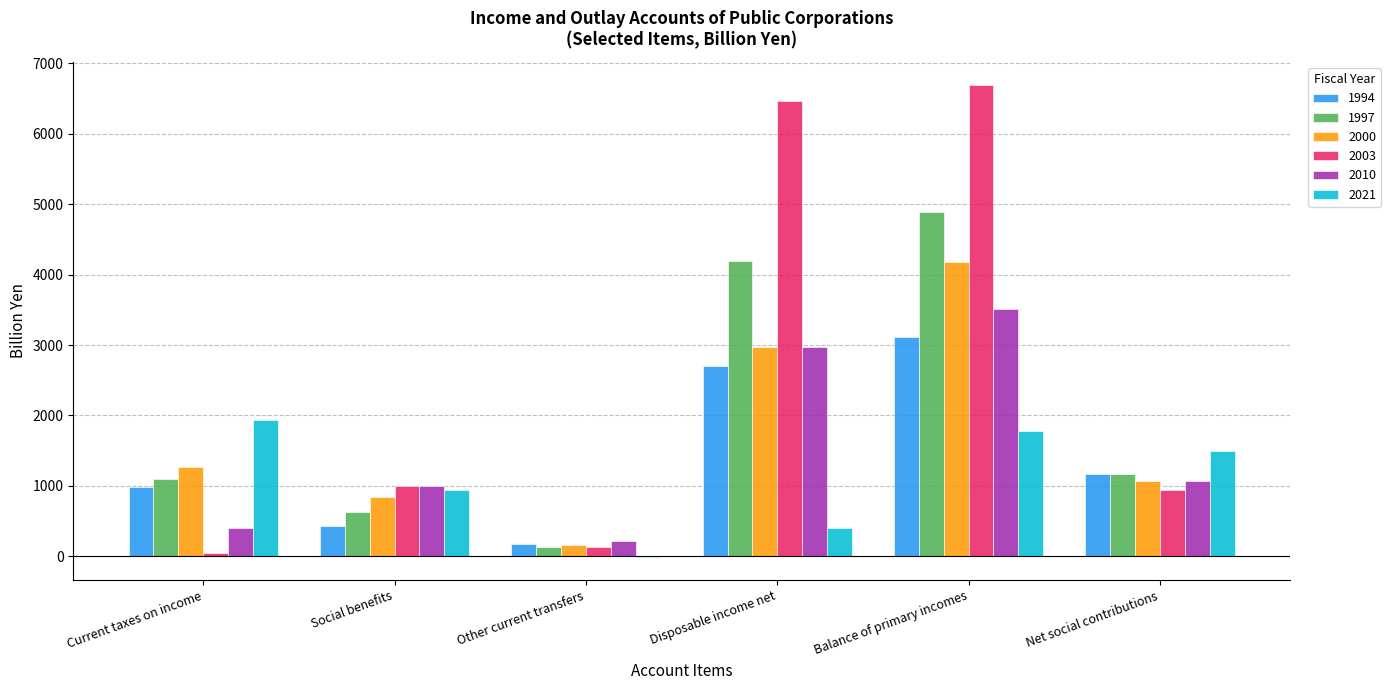

Reading right to left, transcribe all the data shown in this chart.

1994: 1173.3	3117.9	2698.3	176.7	428.8	987.3
1997: 1165.4	4888.2	4187.2	133.8	634.6	1098.0
2000: 1066.9	4182.3	2979.2	160.9	836.3	1272.8
2003: 943.2	6688.3	6461.0	128.4	999.5	42.5
2010: 1074.5	3515.6	2978.5	212.6	991.6	407.5
2021: 1494.3	1780.1	403.5	-4.9	935.2	1940.6